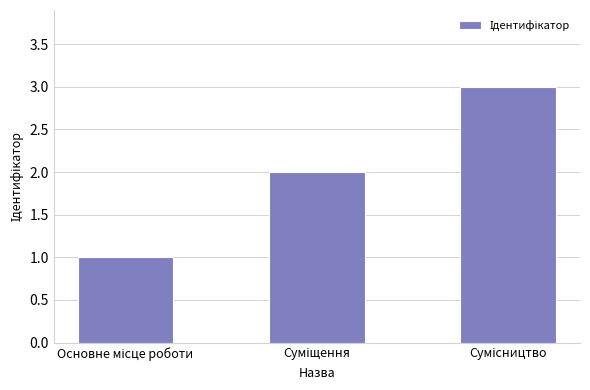

What is the value of the 3rd bar from the left?

3